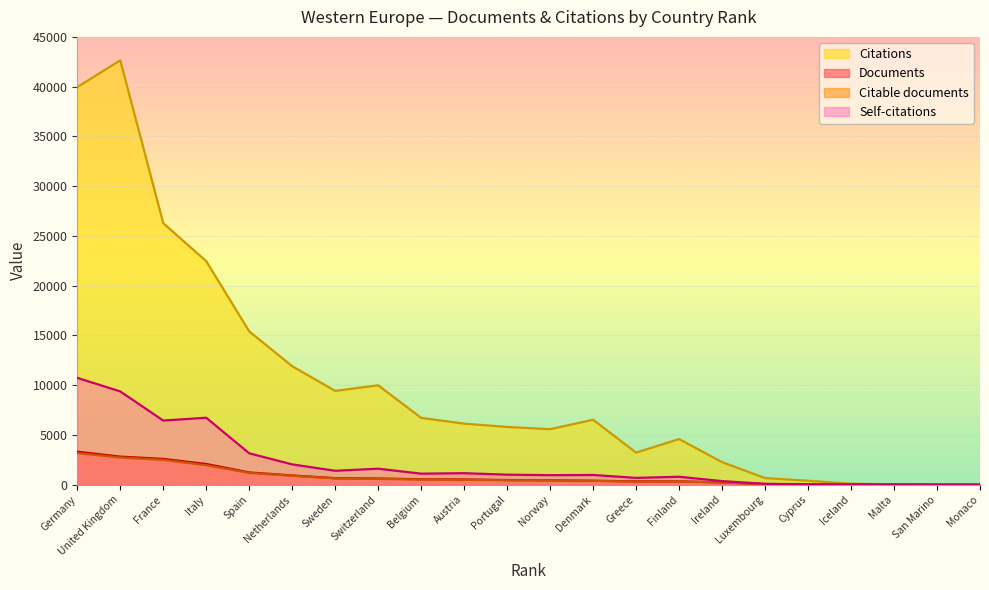

What position from the left is United Kingdom?

2